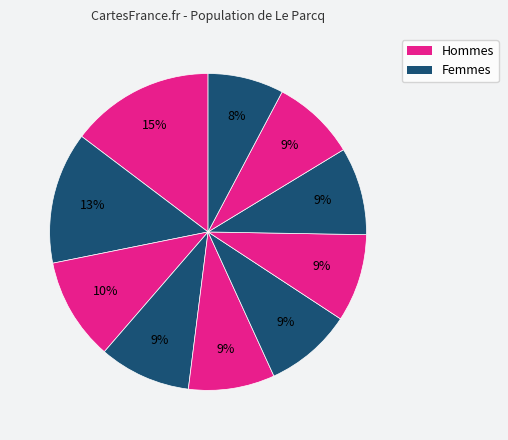

How many slices are in this pie chart?

10